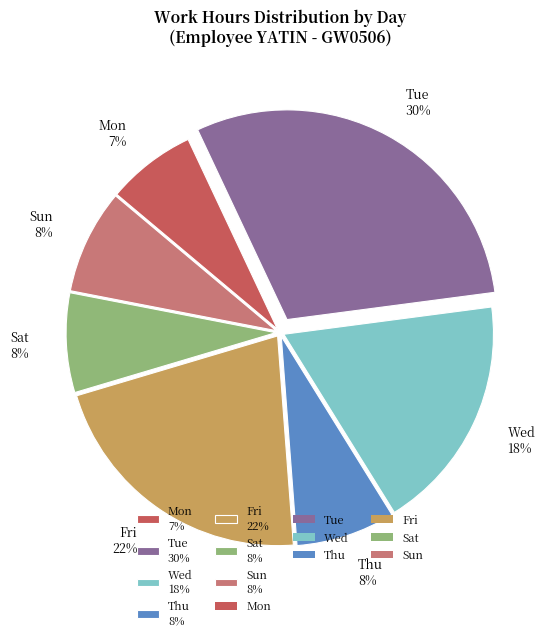

Do Sun 8% and Sat 8% together represent more than half of the pie?

No